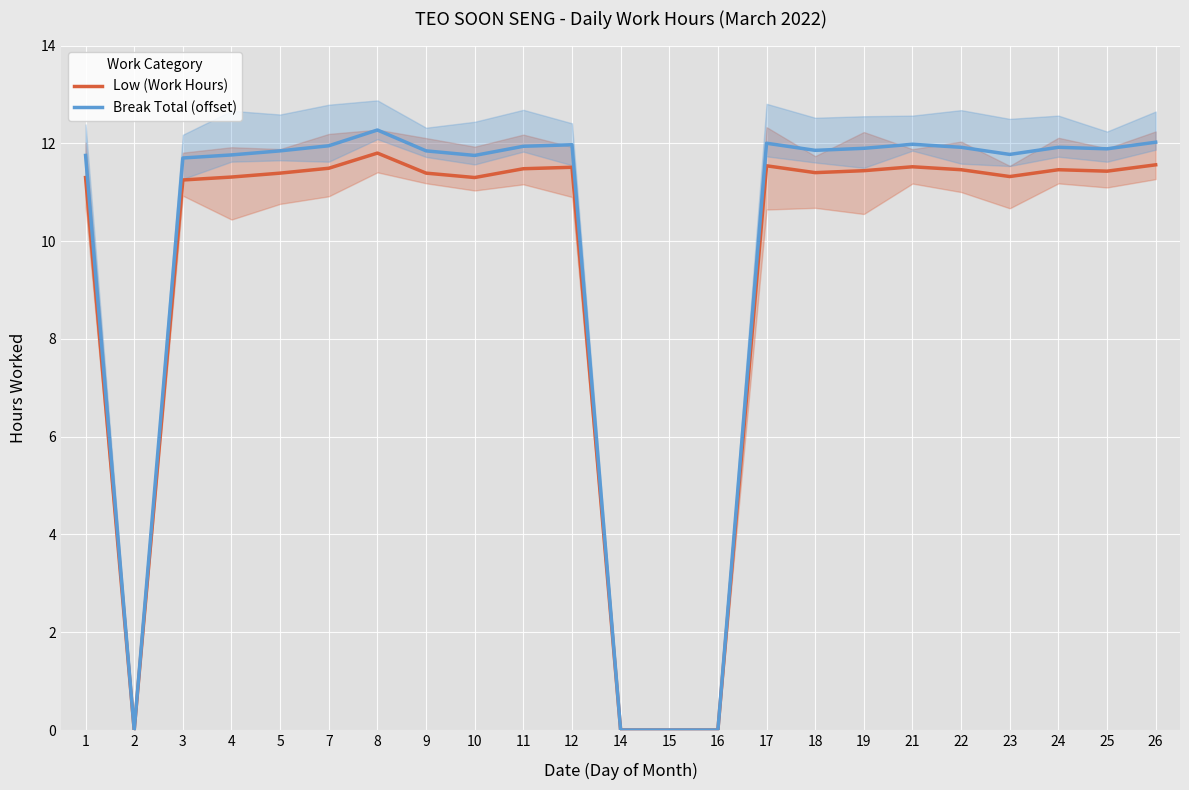

Which series has the largest range (max minus min)?

Break Total (offset)